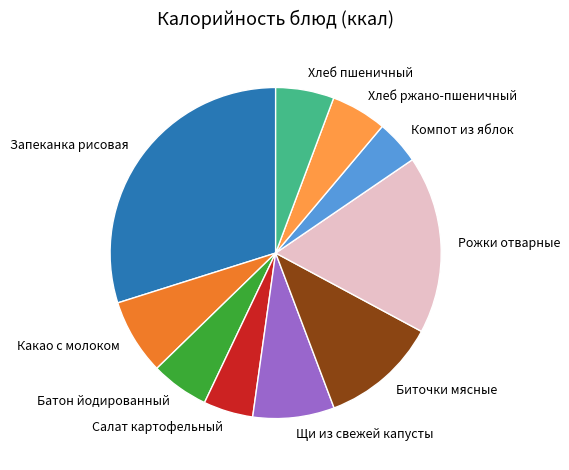

Approximately how many times larger is the value at Щи из свежей капусты compared to Биточки мясные?

0.7